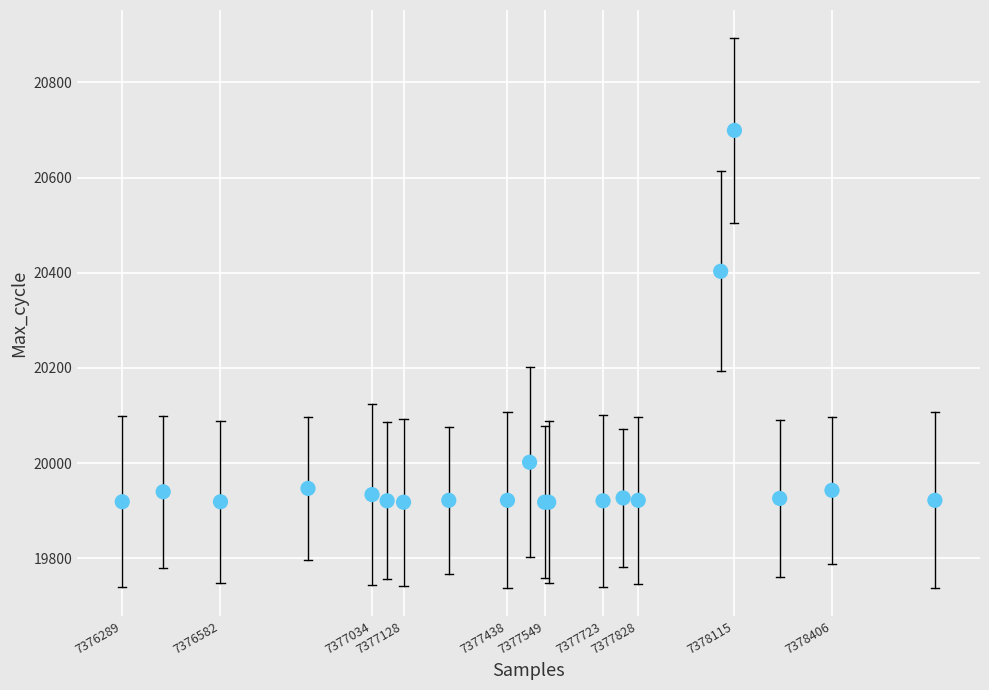

What Y value in the scatter plot is closest to 20308?

20403